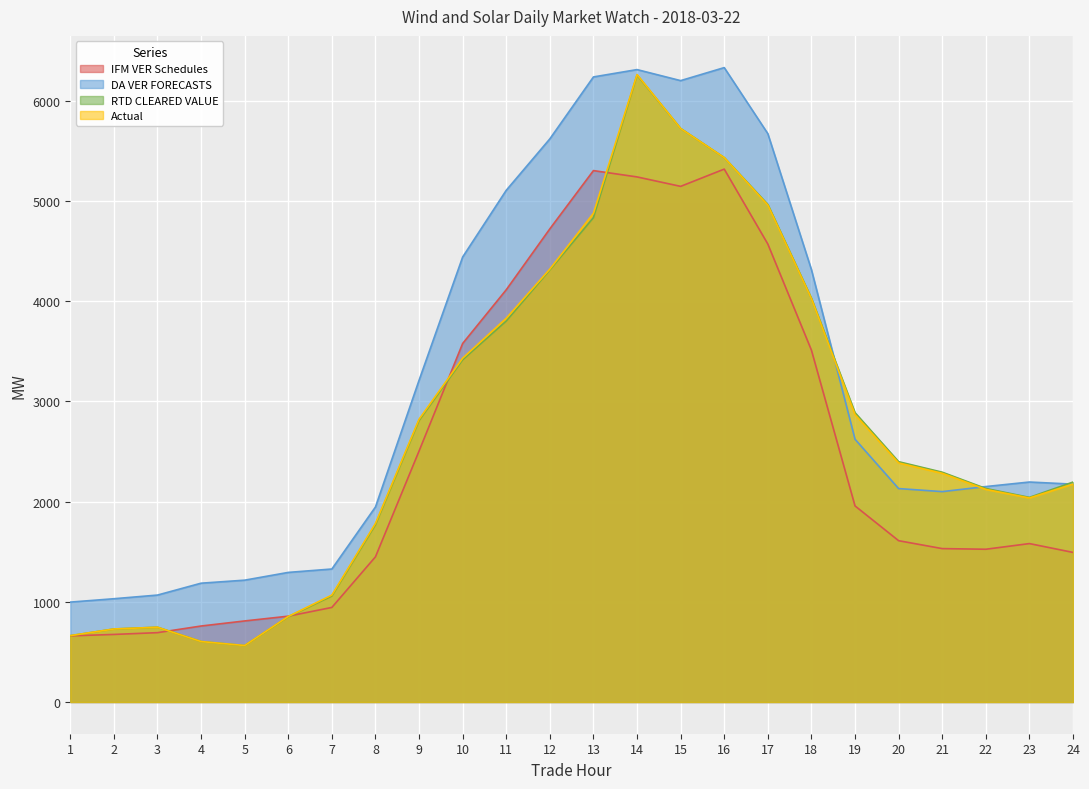

What is the value of the Actual point at the 9th from the left?

2822.1